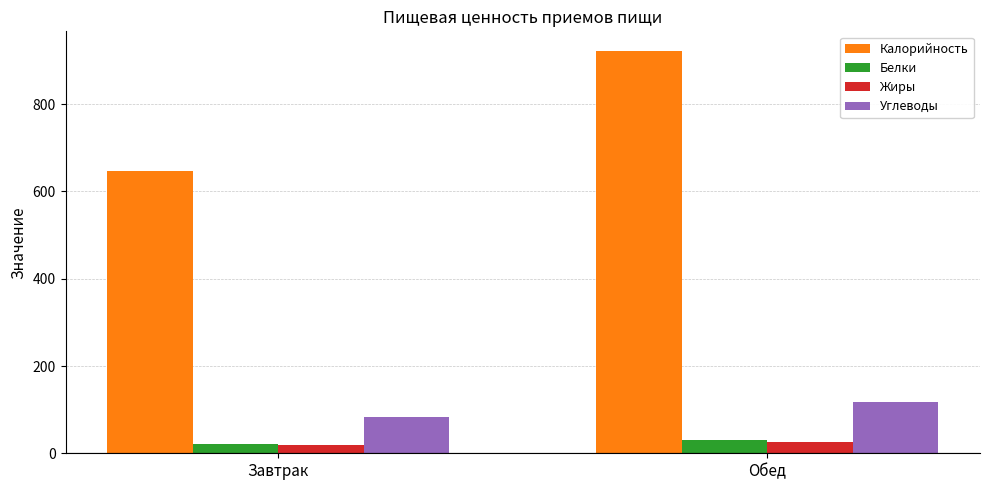

What is the difference between the highest and lowest values at Обед?

896.0